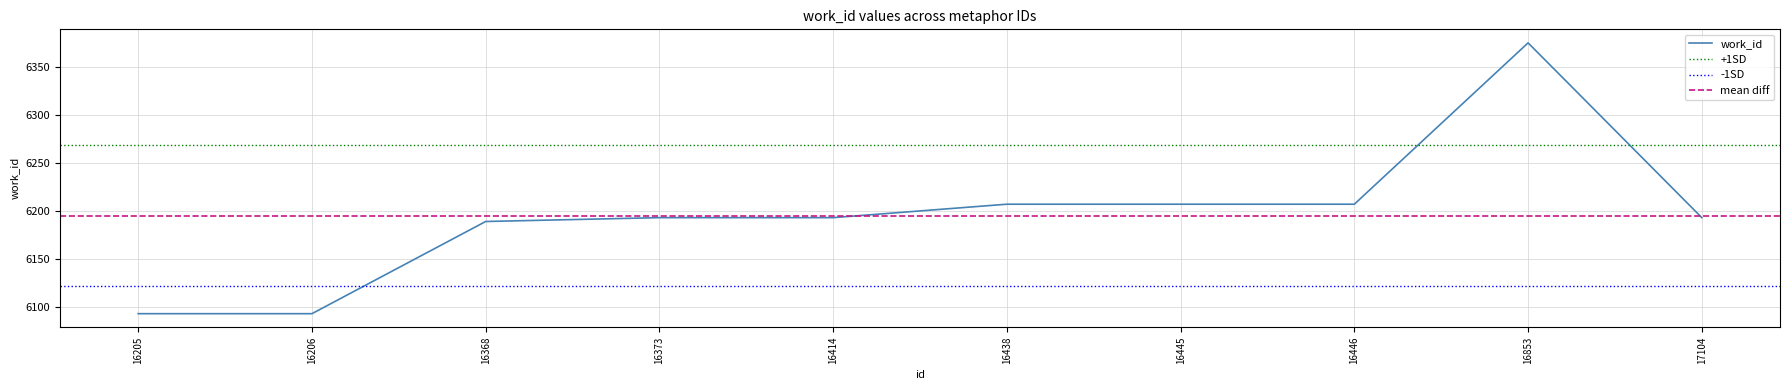

What is the change in value from 16438 to 17104?

-14